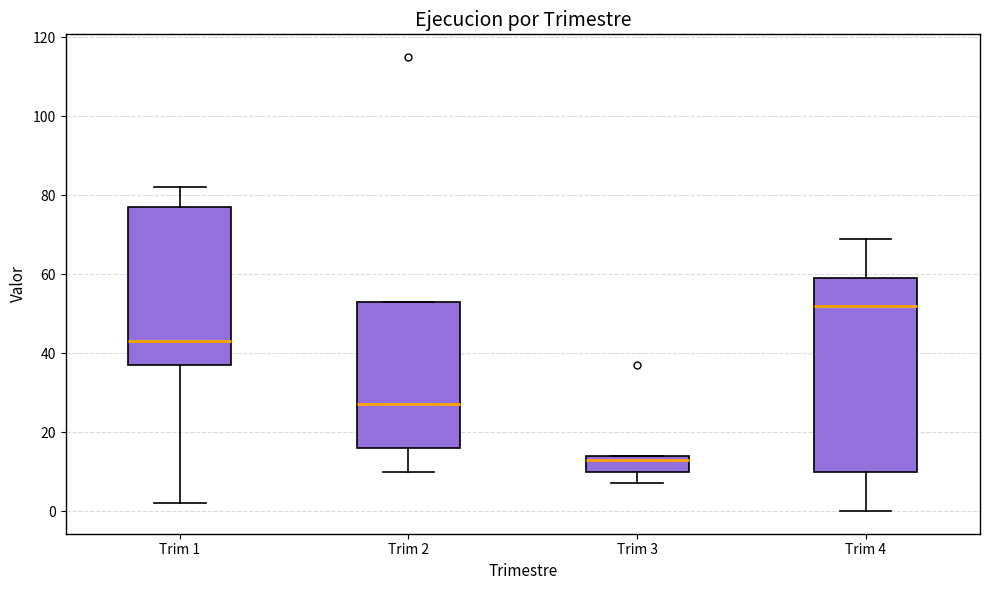

Which box's median line is the lowest?

Trim 3